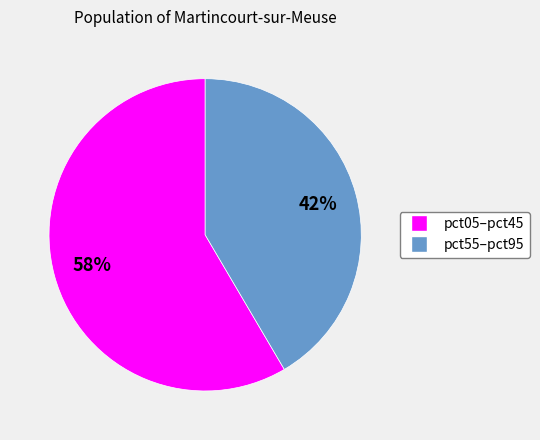

To the nearest percent, what is the average slice percentage?

50%